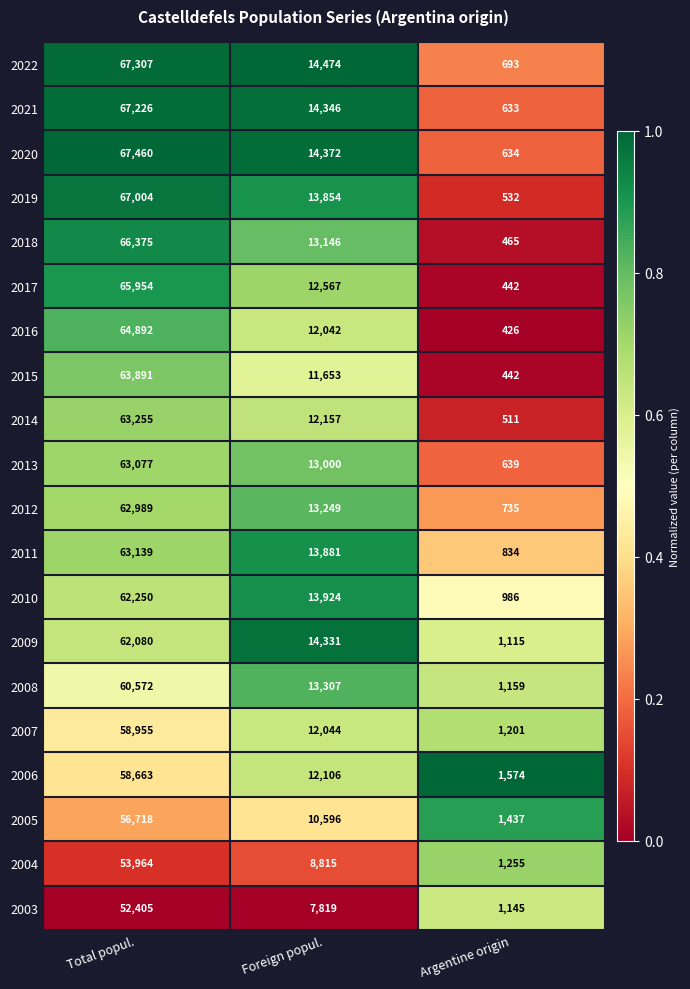

At which label is 2008 closest to 30865?

Foreign popul.